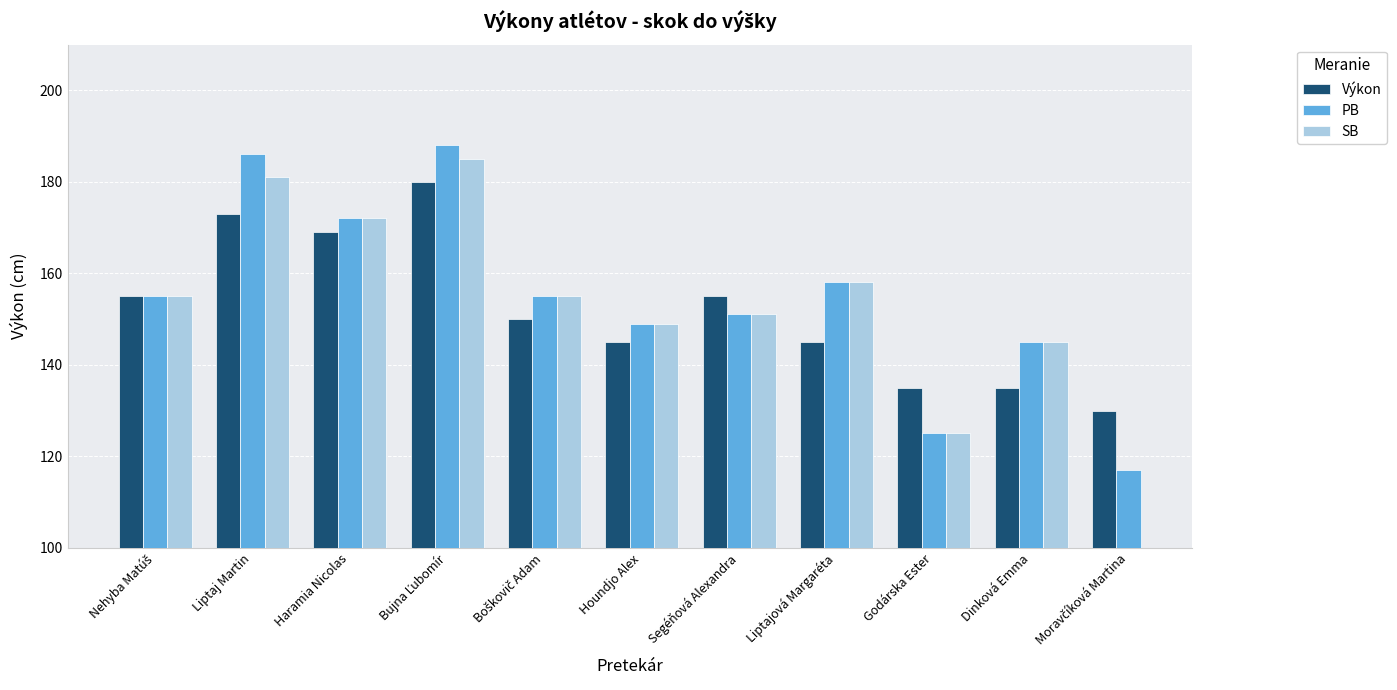

Is it true that SB equals 145.0 at Dinková Emma?

True